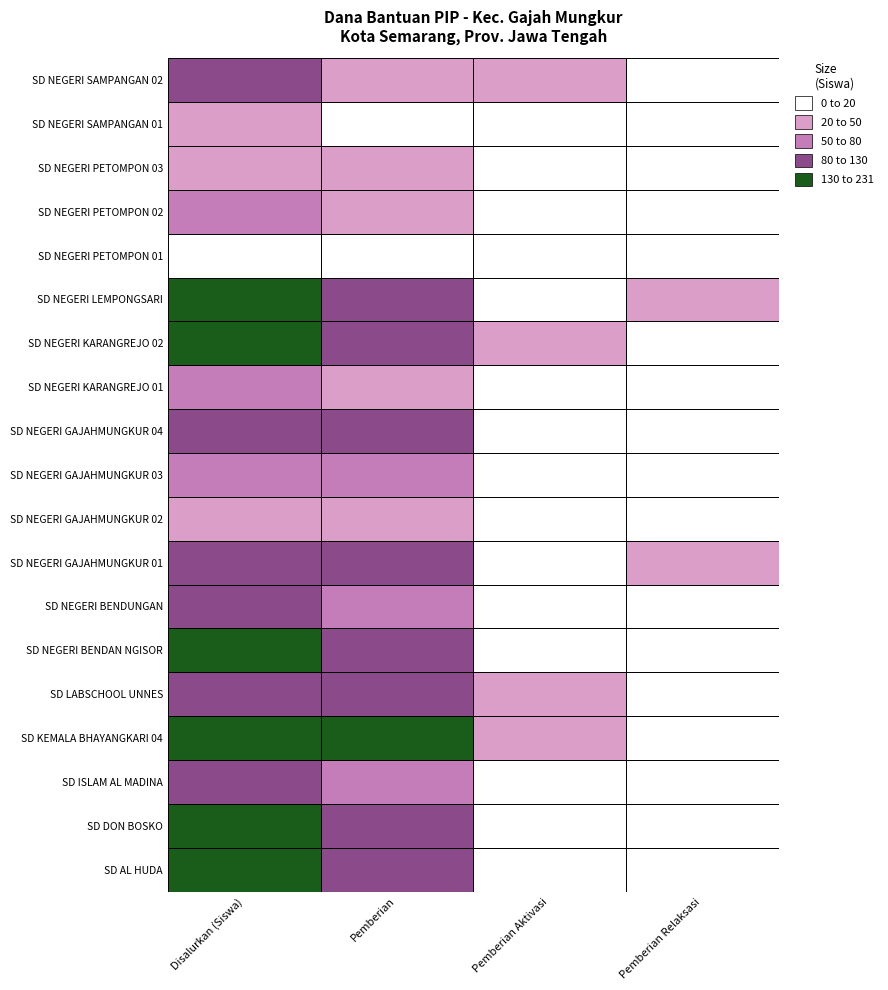

How many series are shown in this chart?

19